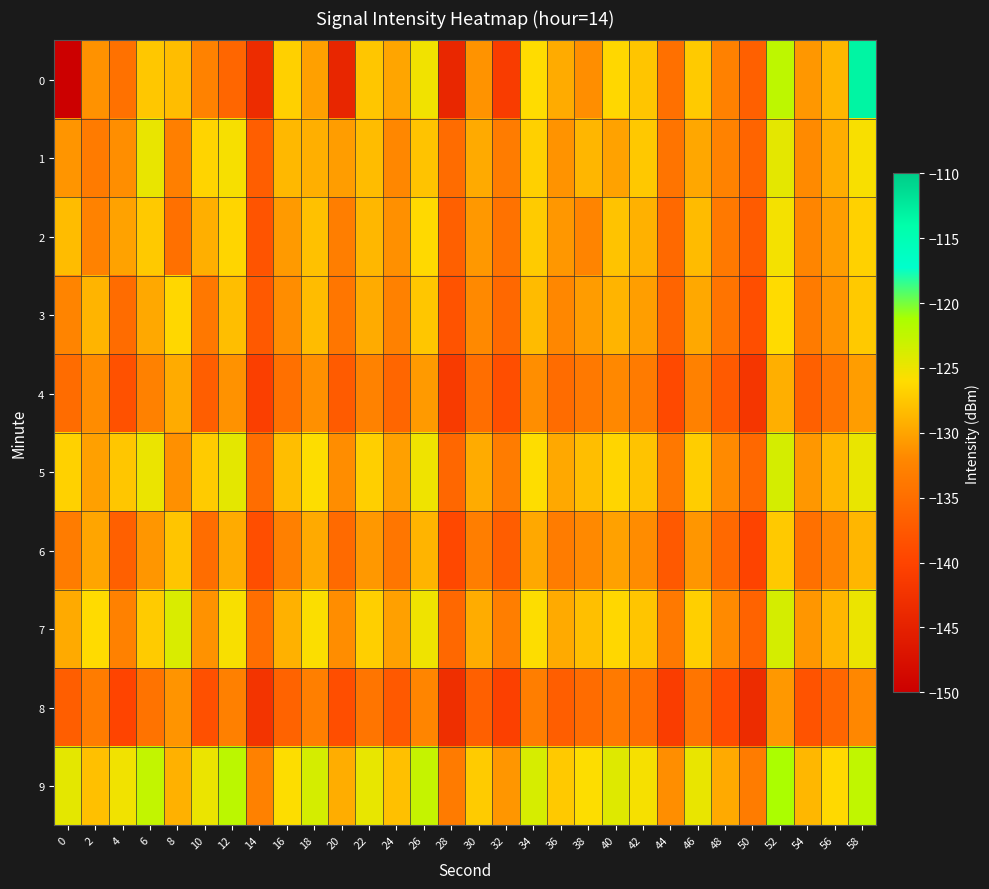

How many categories are shown in the chart?

30